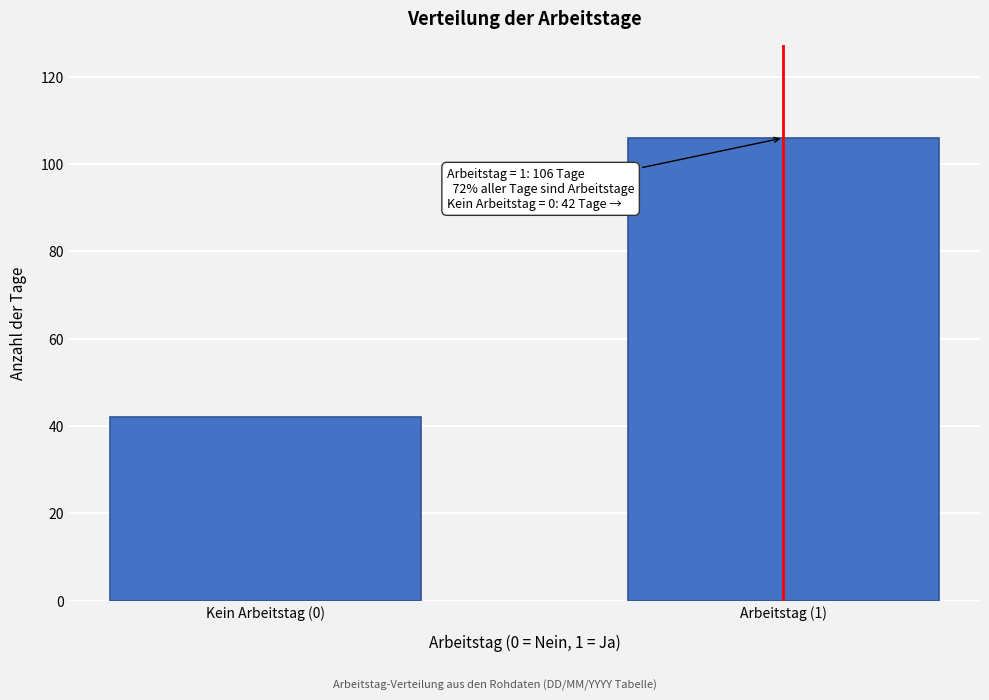

Reading left to right, extract all data points from this chart.

Kein Arbeitstag (0)=42	Arbeitstag (1)=106